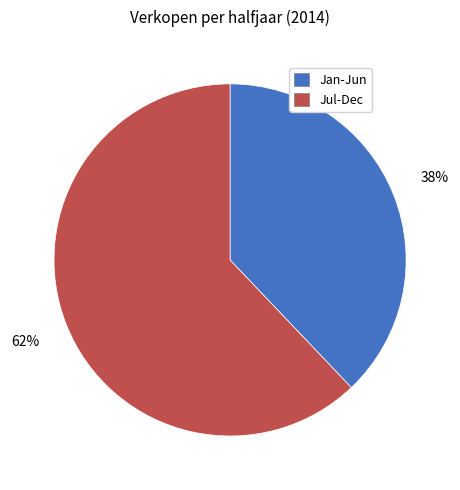

To the nearest percent, what is the average slice percentage?

50%